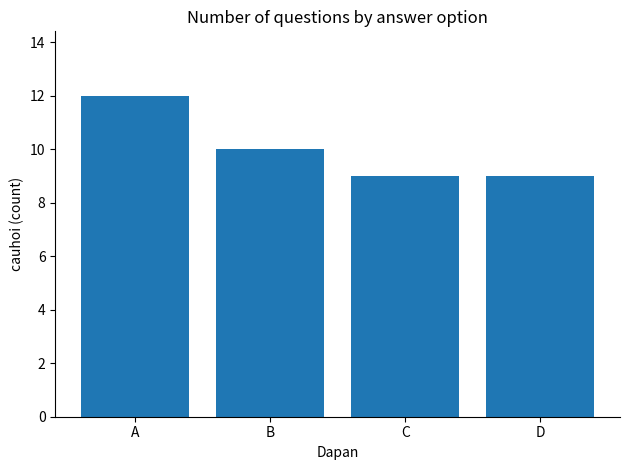

At which label is the value closest to 10?

B